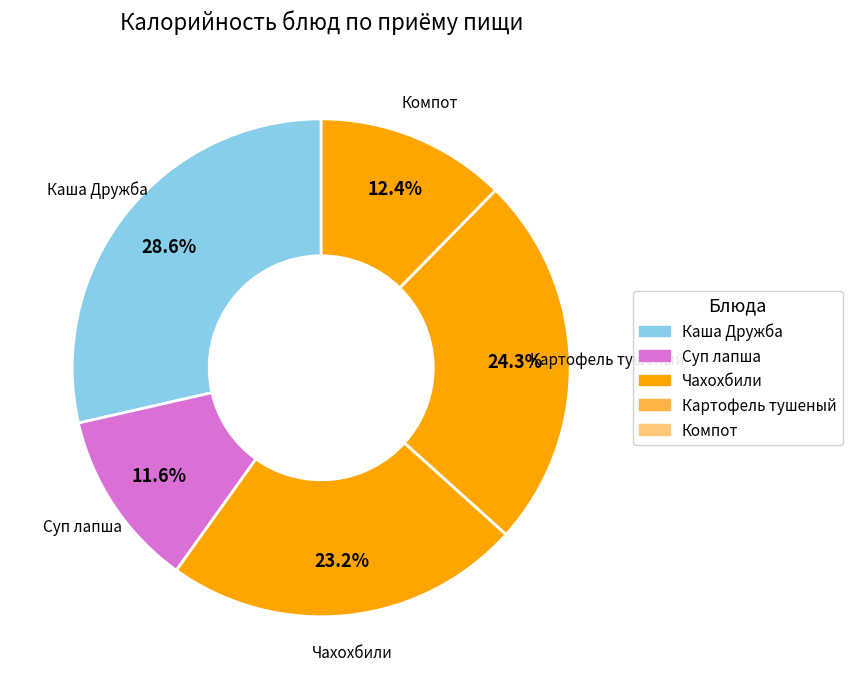

What is the largest slice in the pie chart?

Каша Дружба